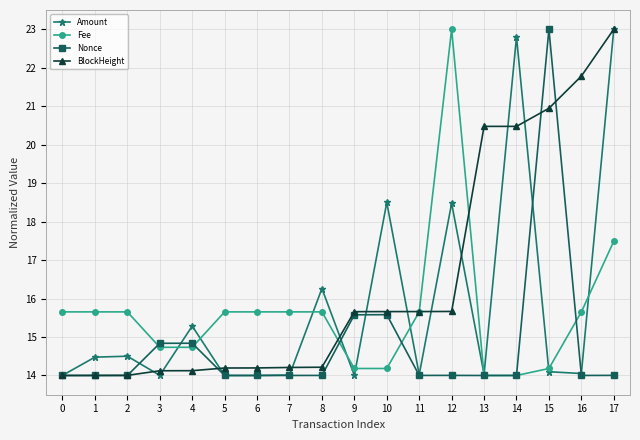

Is it true that Fee equals 15.7 at 0?

True